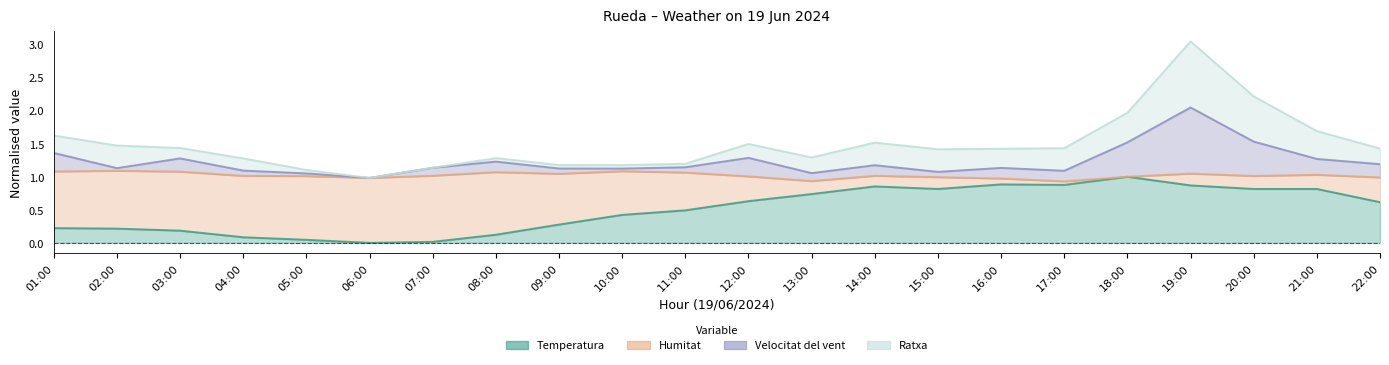

What is the sum of all Temperatura values?

11.0